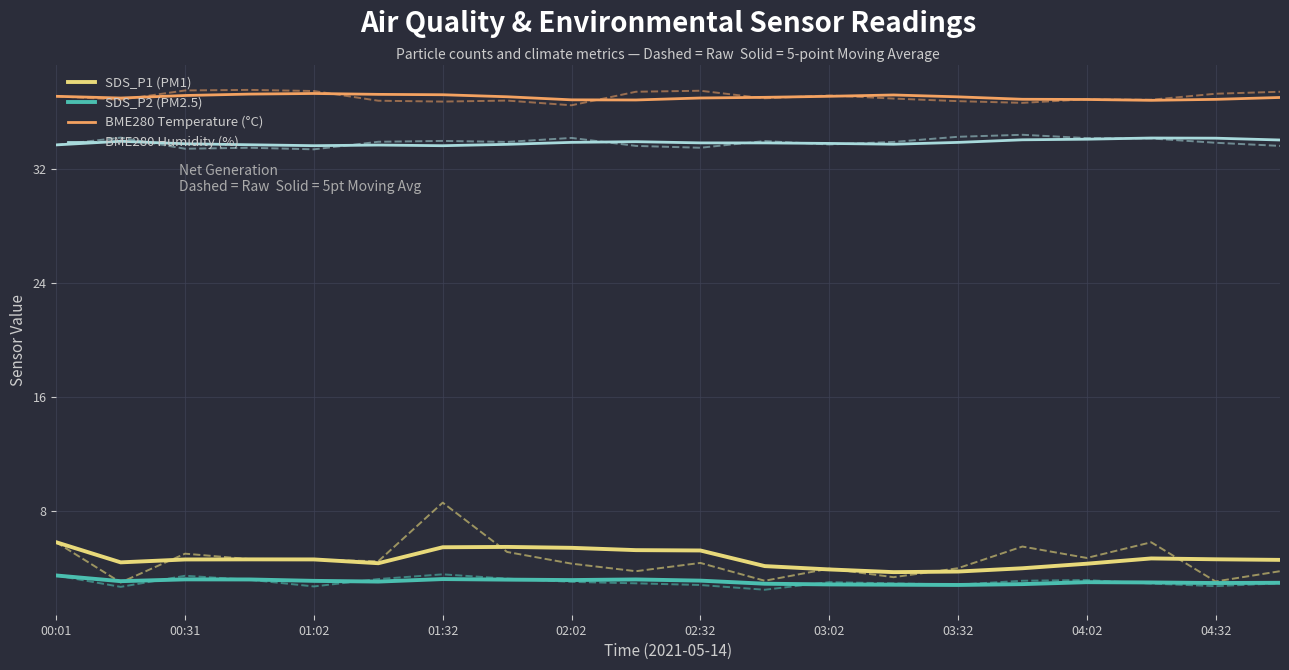

The SDS_P2 (PM2.5) series shows 3.2 at 01:32. True or false?

True